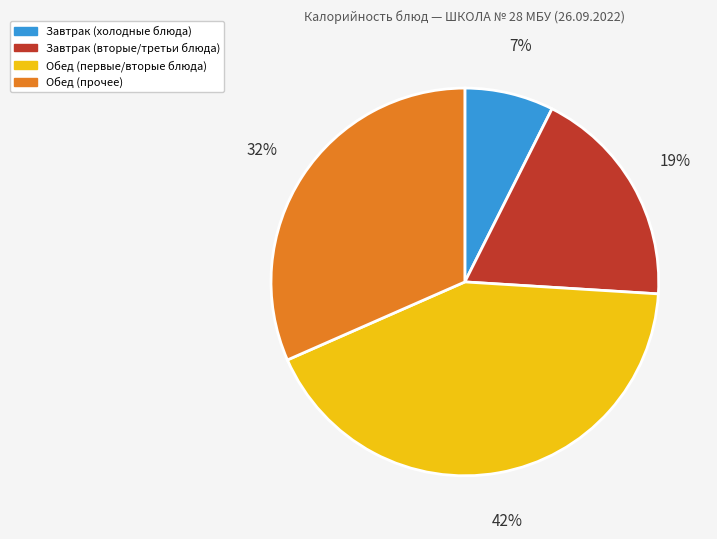

To the nearest percent, what is the average slice percentage?

25%